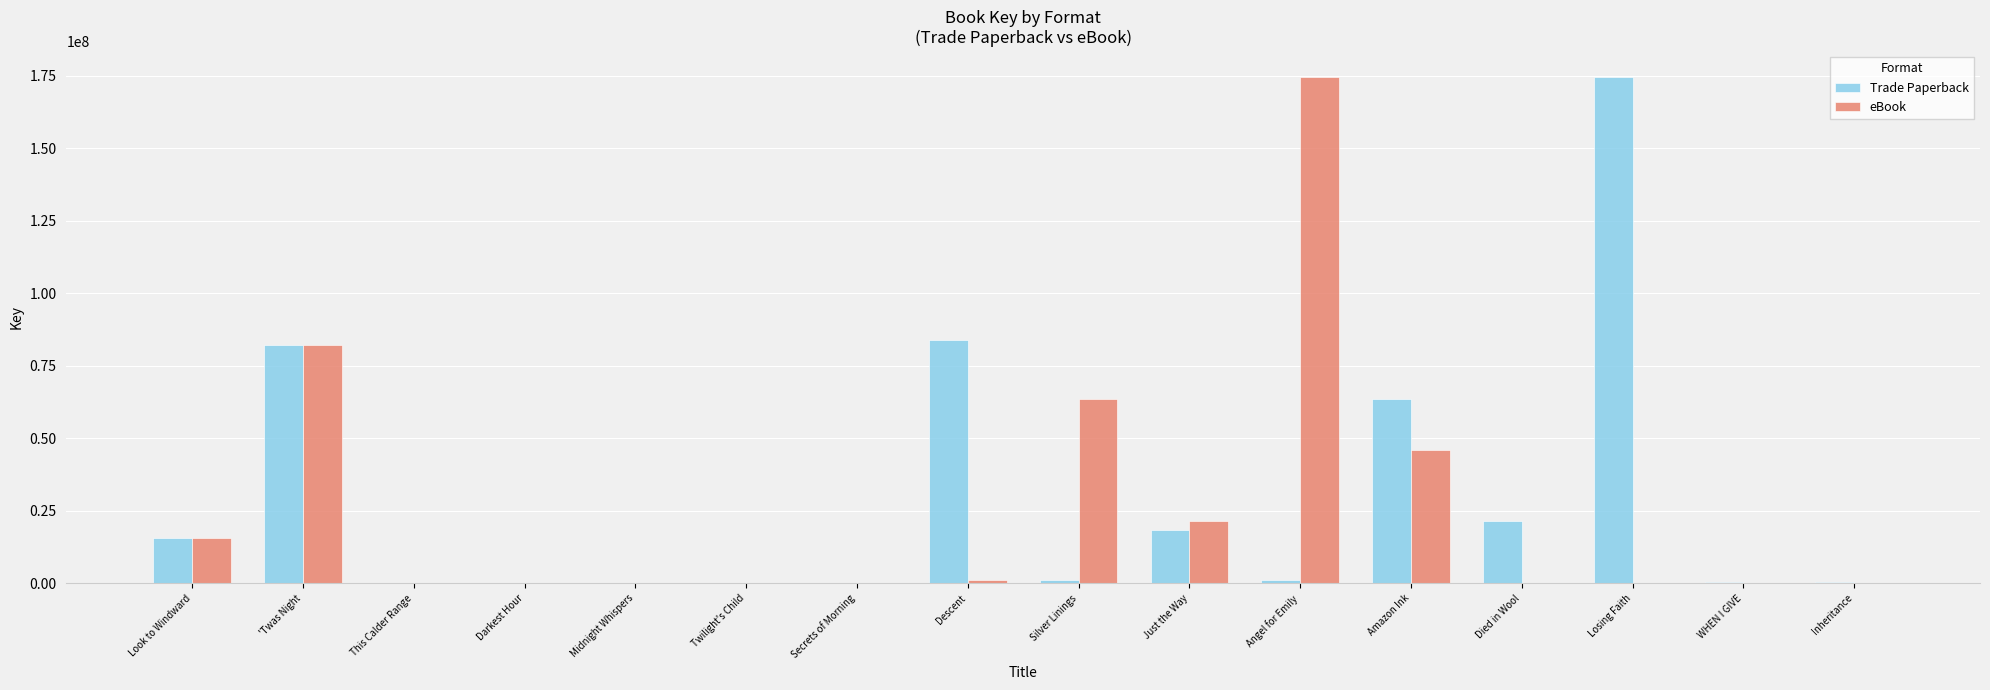

At which label is Trade Paperback closest to 87339116?

Descent